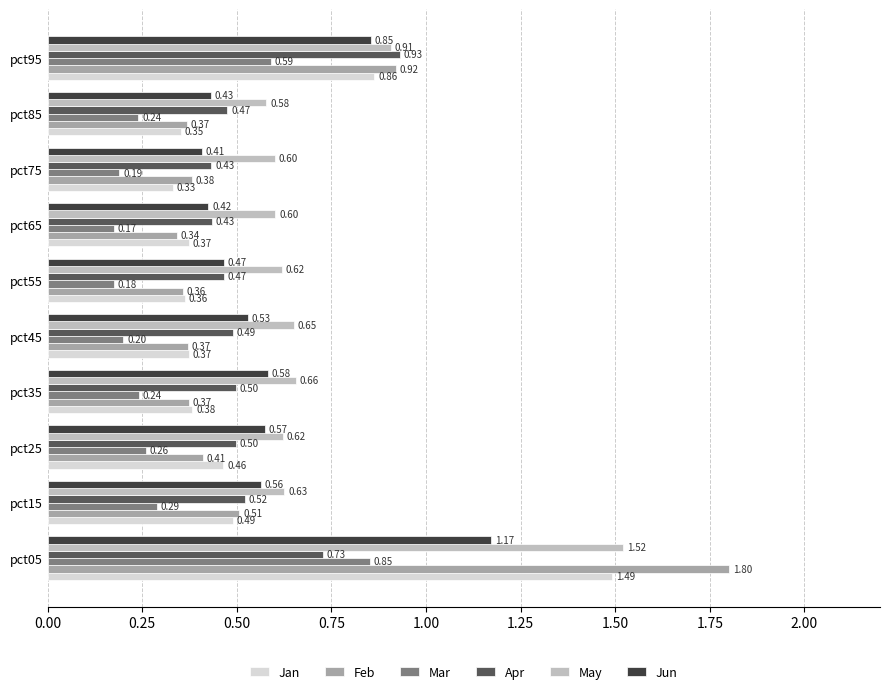

Which series has the largest range (max minus min)?

Feb